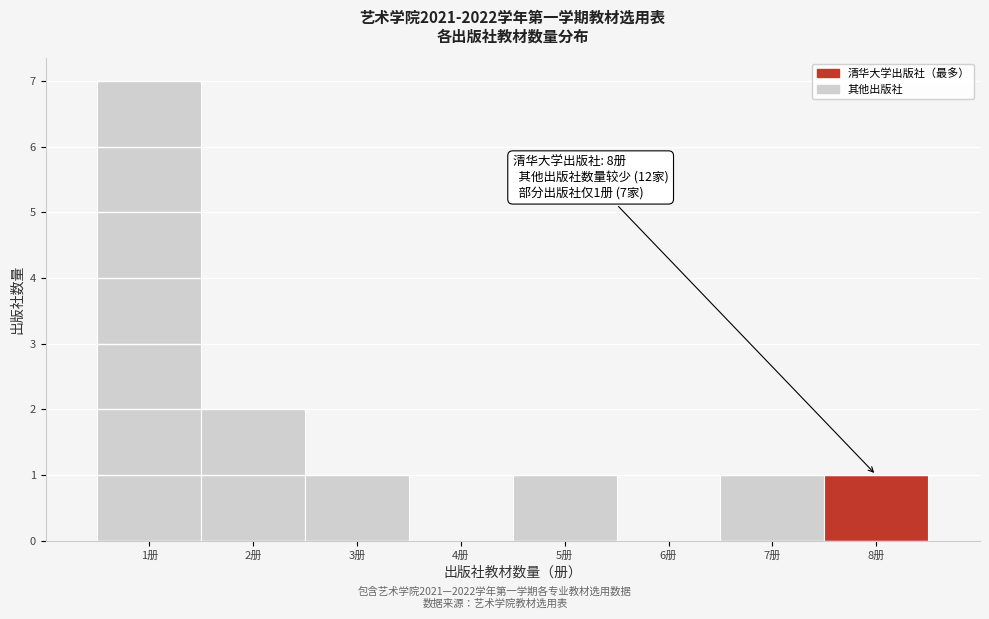

Which range on the x-axis has the tallest bar?

0.5 to 1.5